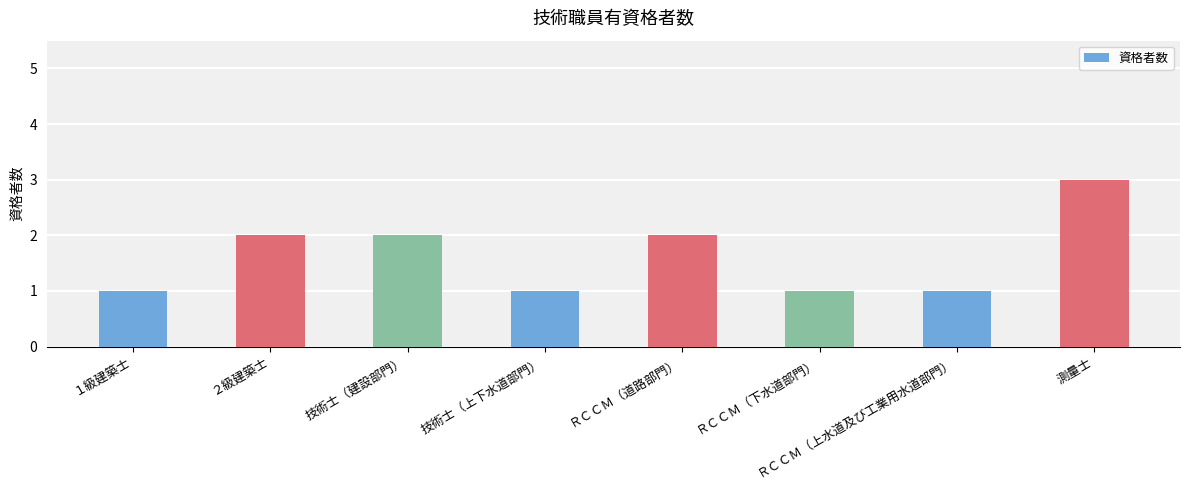

What is the smallest value displayed?

1